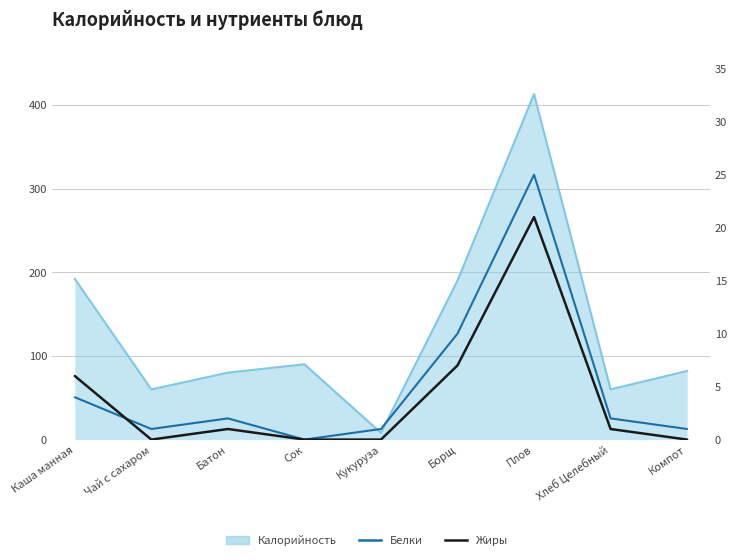

How many data points in Жиры are less than 1?

4